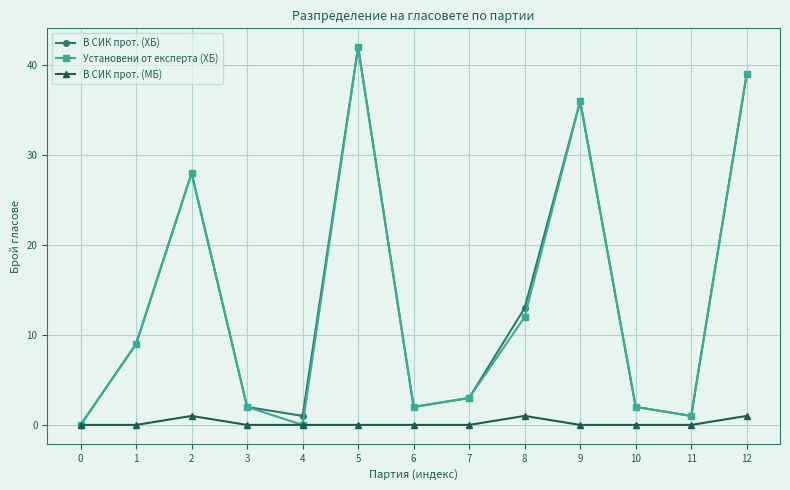

What are all the series names shown in the legend?

В СИК прот. (ХБ), Установени от експерта (ХБ), В СИК прот. (МБ)